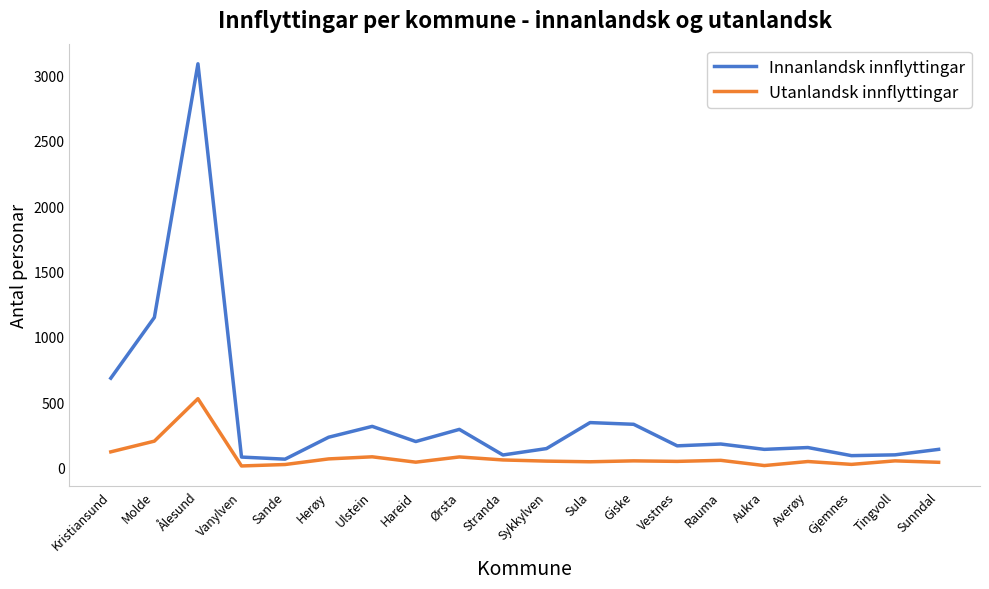

What is the difference between the maximum and minimum values in the Innanlandsk innflyttingar series?

3027